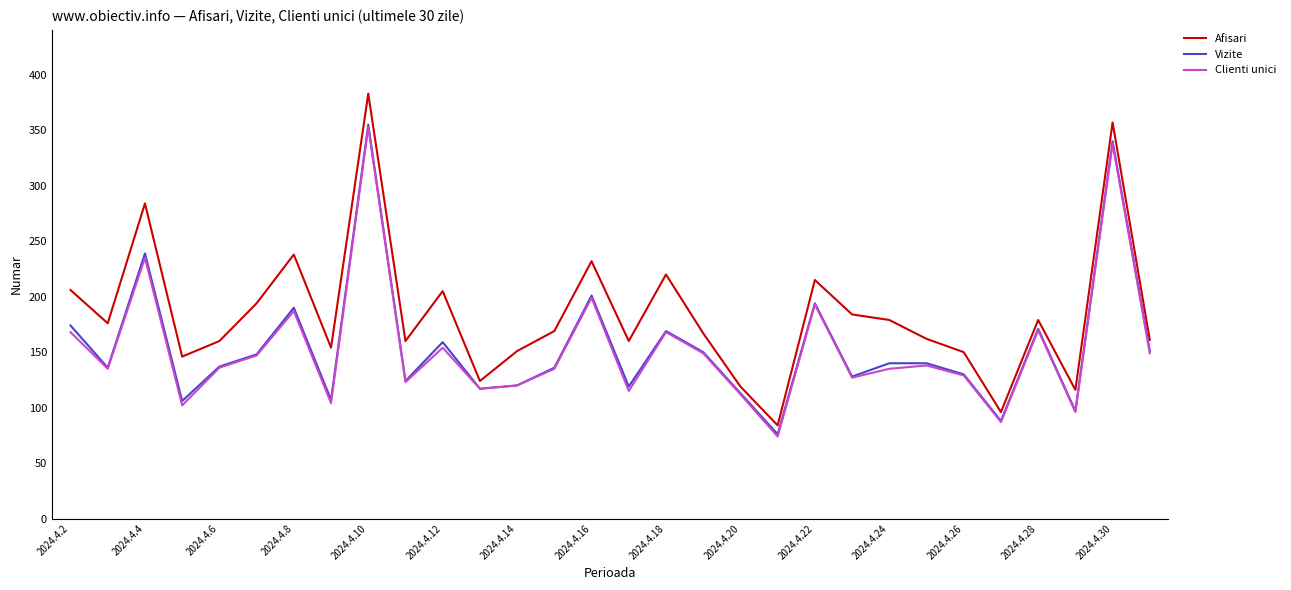

At how many categories does at least one series exceed 346?

2